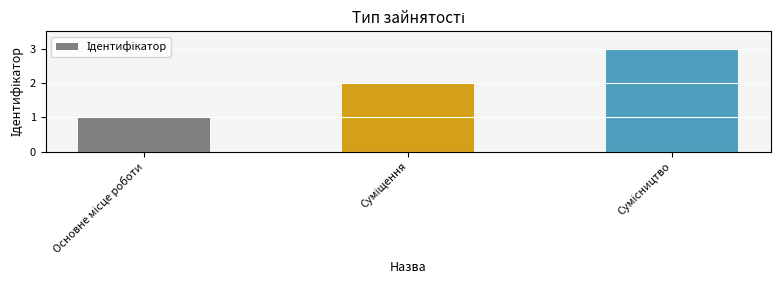

What is the sum of all values?

6